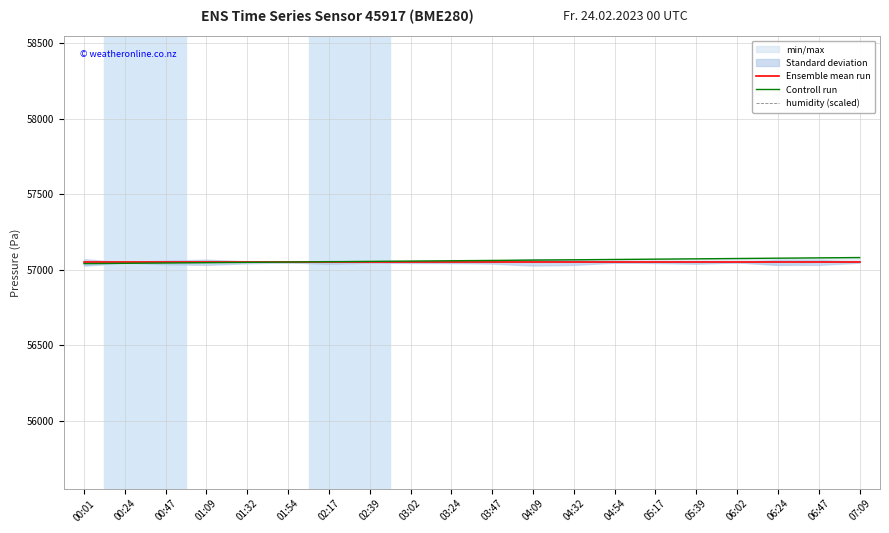

What is the label of the 8th point from the left?

02:39